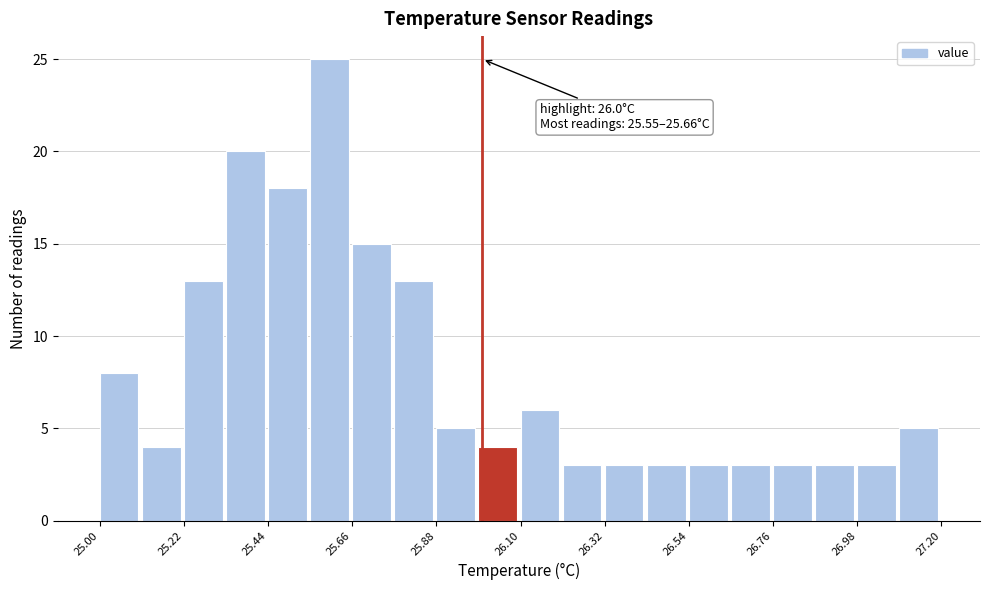

Read against the x-axis, roughly where is the centre of the tallest bar?

25.60